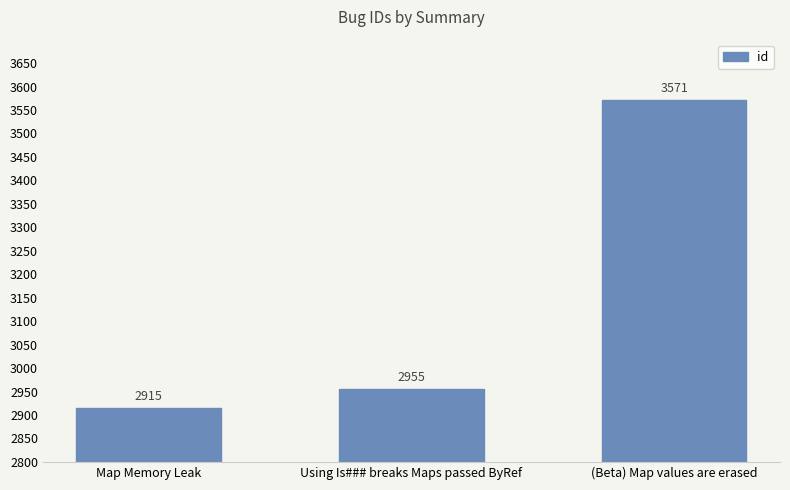

Approximately how many times larger is the value at Map Memory Leak compared to (Beta) Map values are erased?

0.8